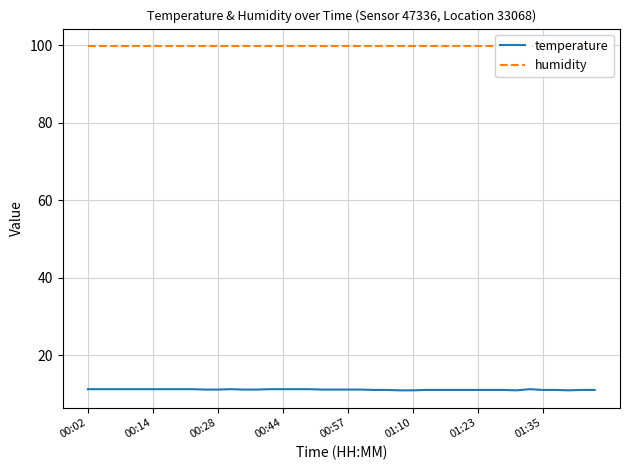

True or false: humidity has more than 0 points higher than both neighbors.

False